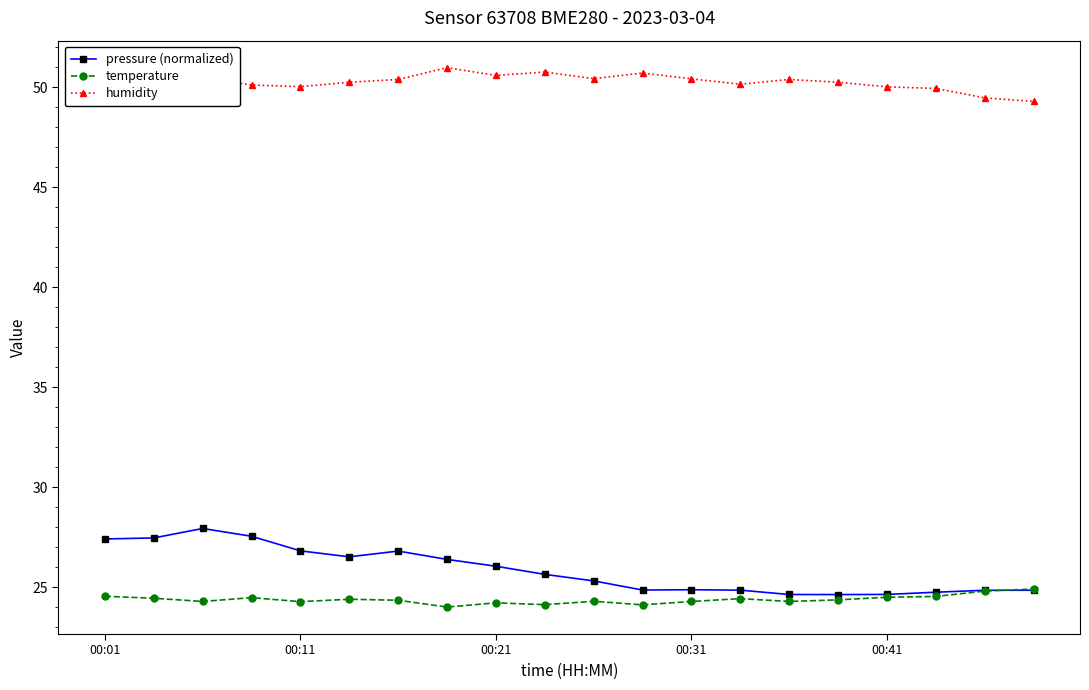

What is the maximum value for pressure (normalized)?

27.9